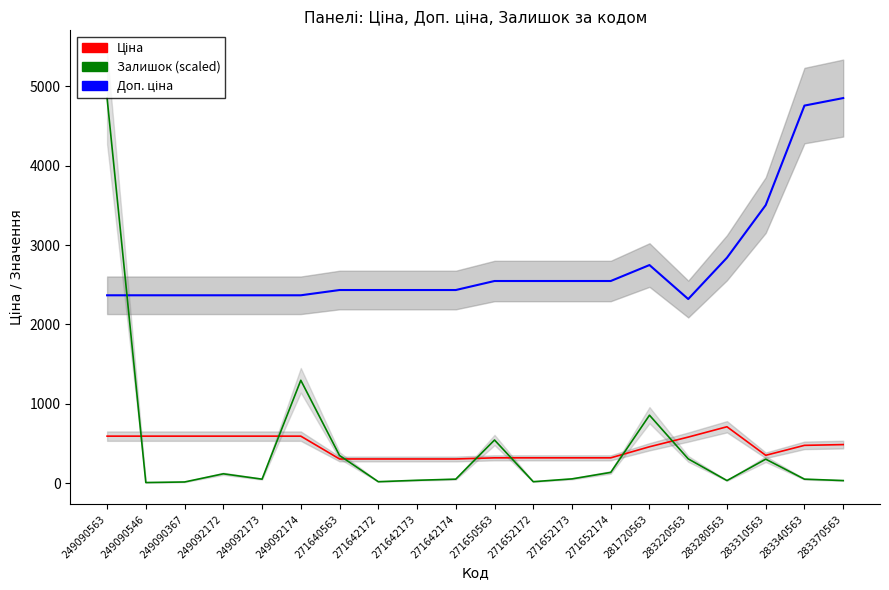

How many lines are shown in the chart?

3